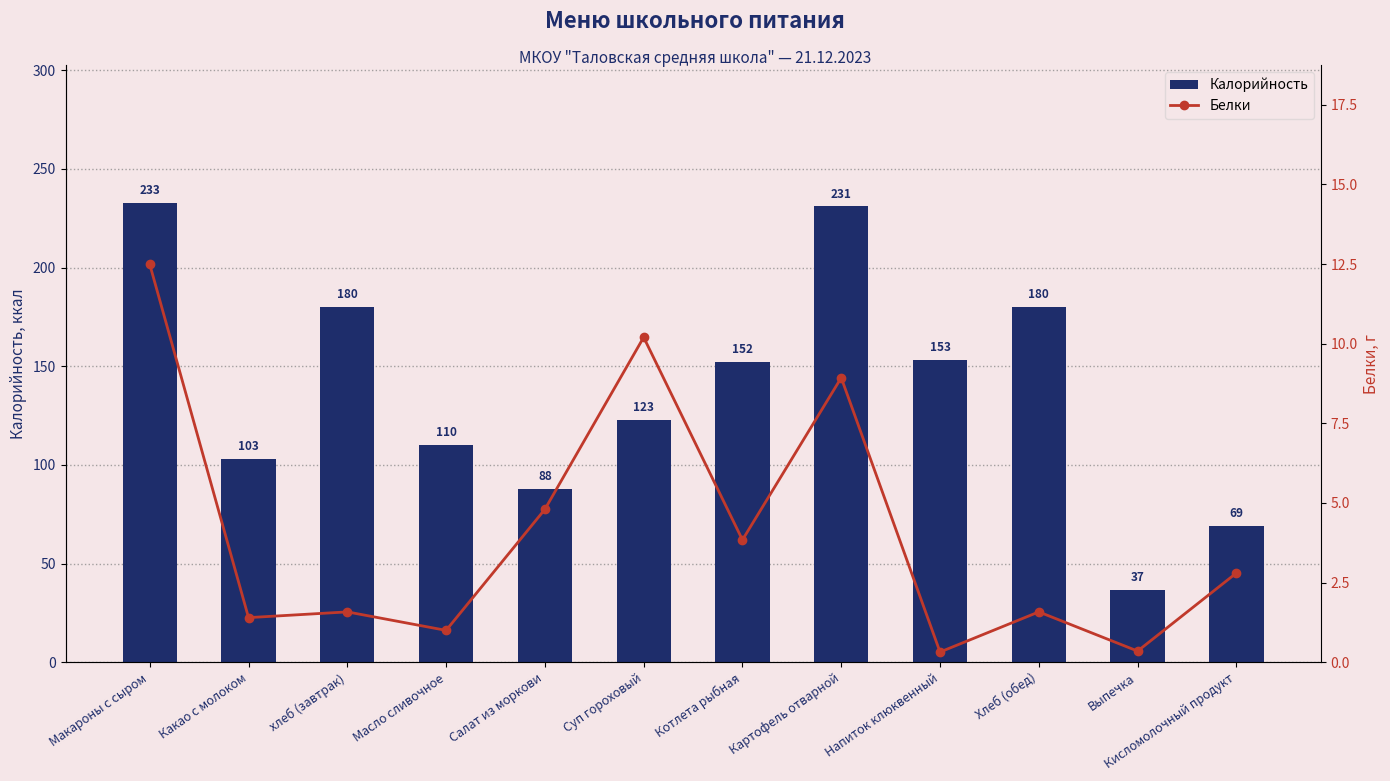

Which has a higher value, Салат из моркови or Суп гороховый?

Суп гороховый